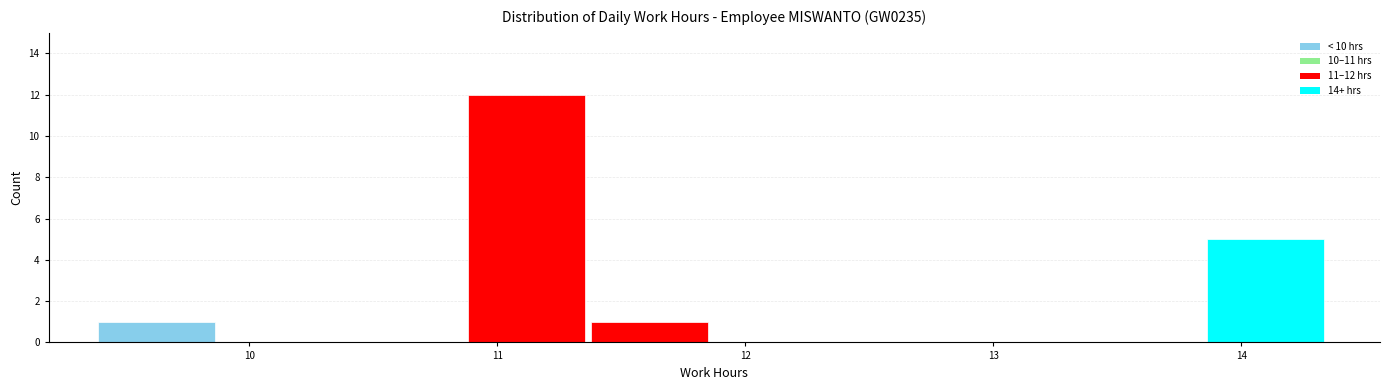

Over which range of the x-axis is the bar tallest?

10.9 to 11.4